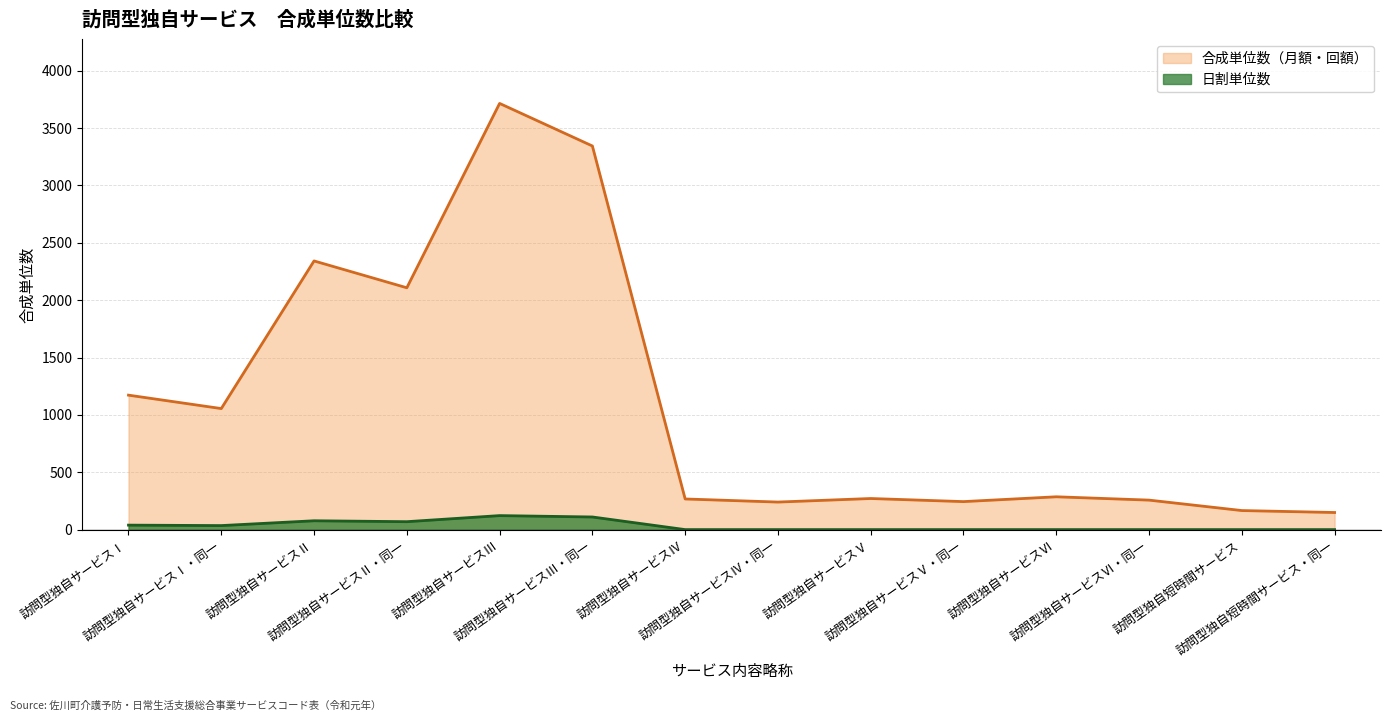

True or false: 合成単位数（月額・回額） and 日割単位数 cross at least once.

False